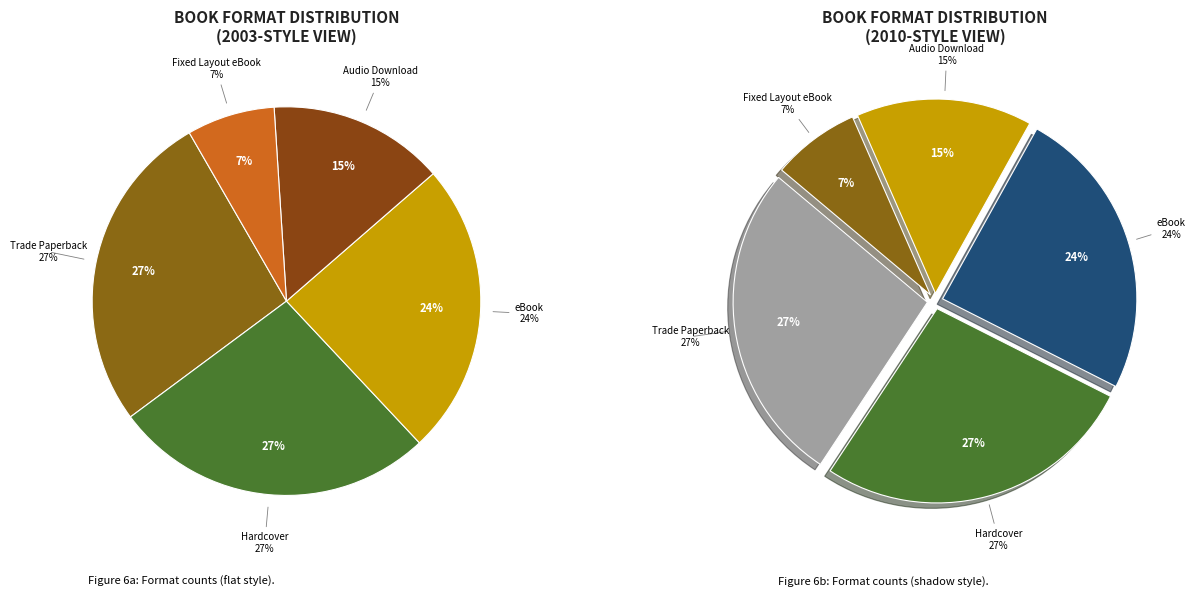

Approximately how many times larger is the value at Audio Download compared to Hardcover?

0.5